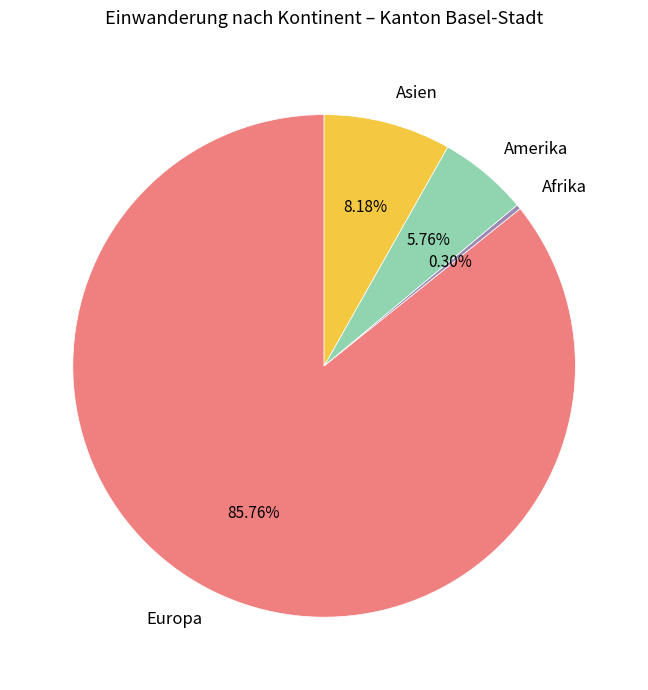

True or false: Asien accounts for 8% of the total.

True